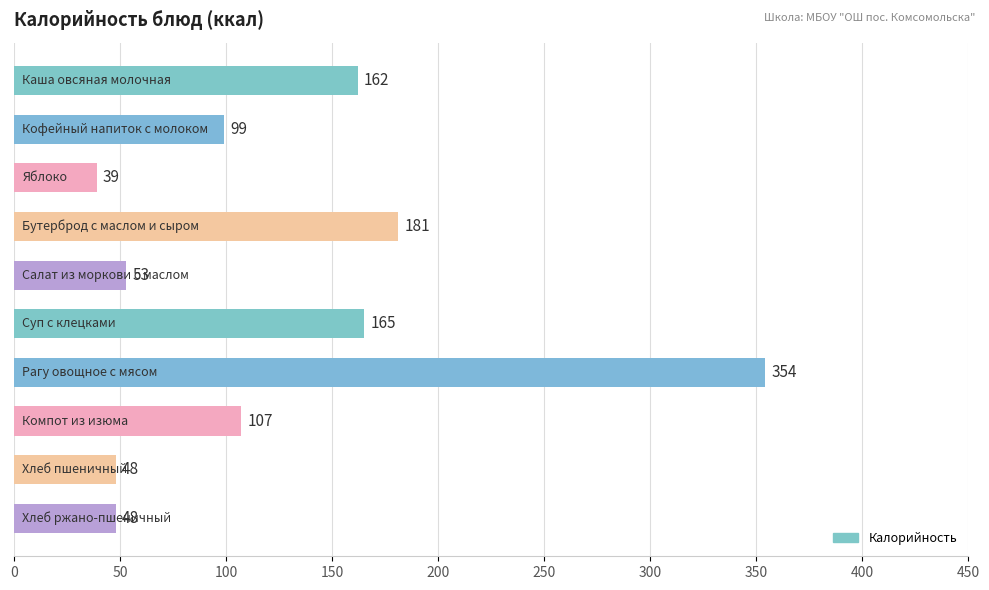

How many categories are shown in the chart?

10